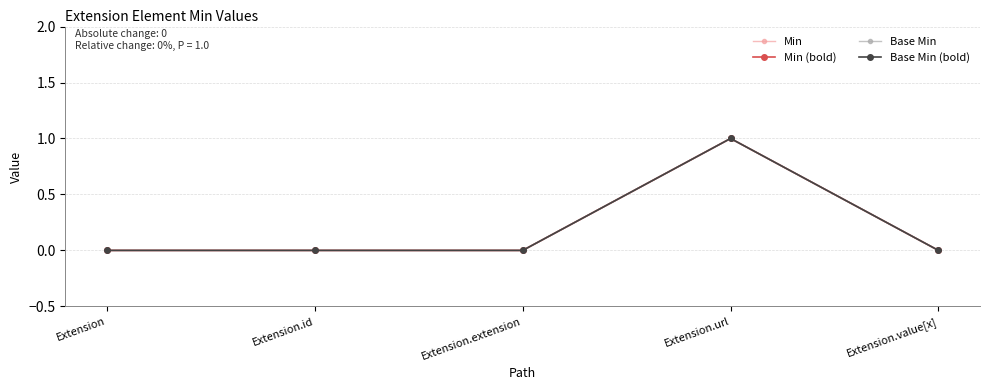

How many Min (bold) values are between 0 and 1?

5